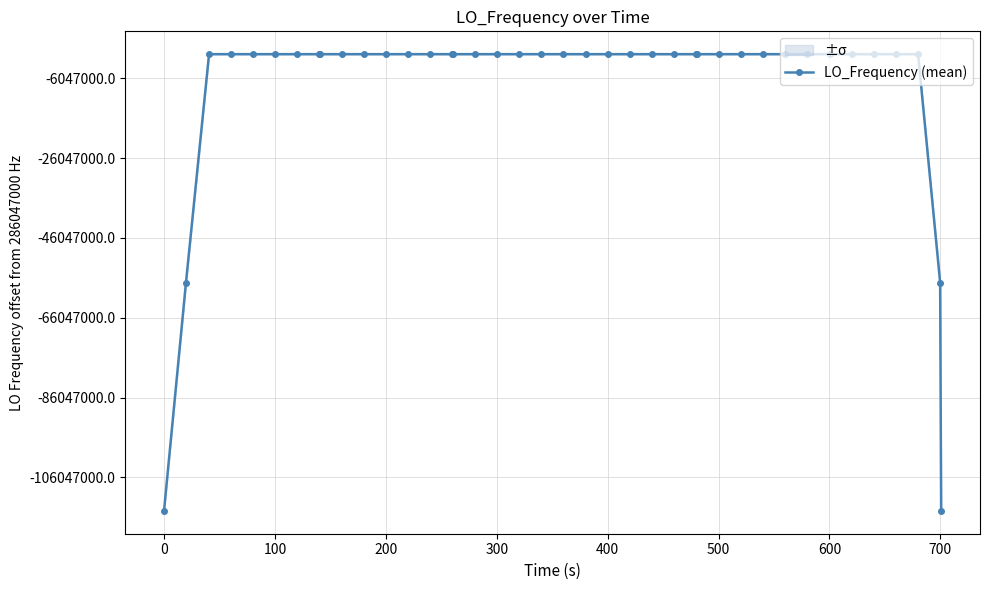

Does the chart have visible grid lines?

Yes